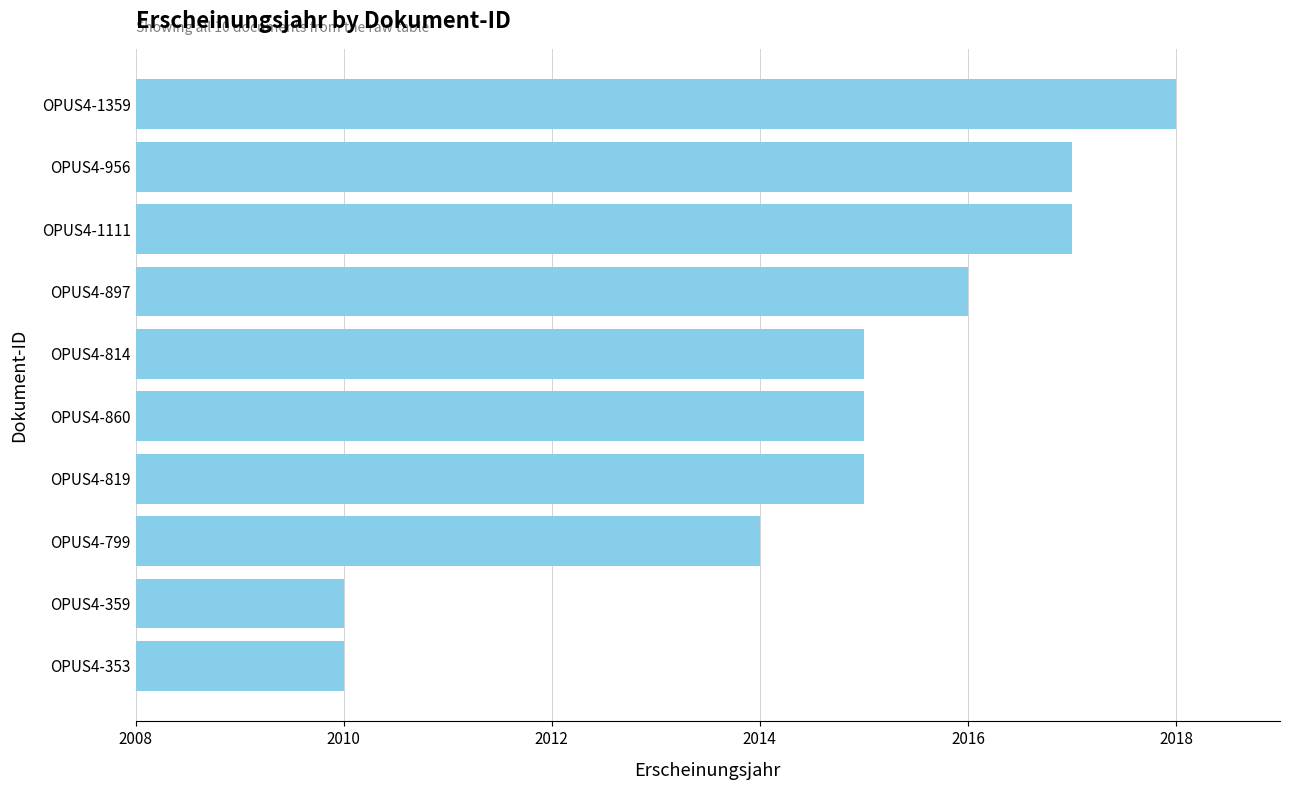

Which has a higher value, OPUS4-353 or OPUS4-1111?

OPUS4-1111